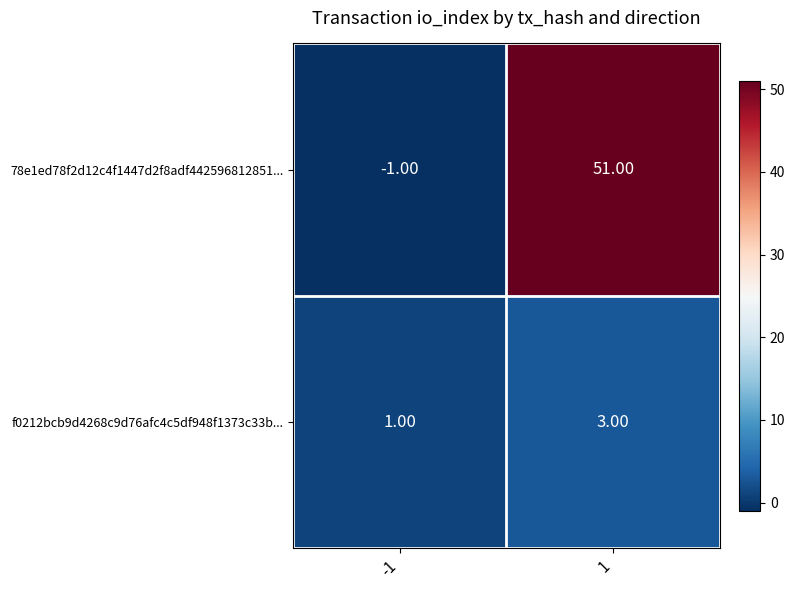

Is the value of f0212bcb9d4268c9d76afc4c5df948f1373c33b... at 1 greater than the value of 78e1ed78f2d12c4f1447d2f8adf442596812851... at -1?

Yes